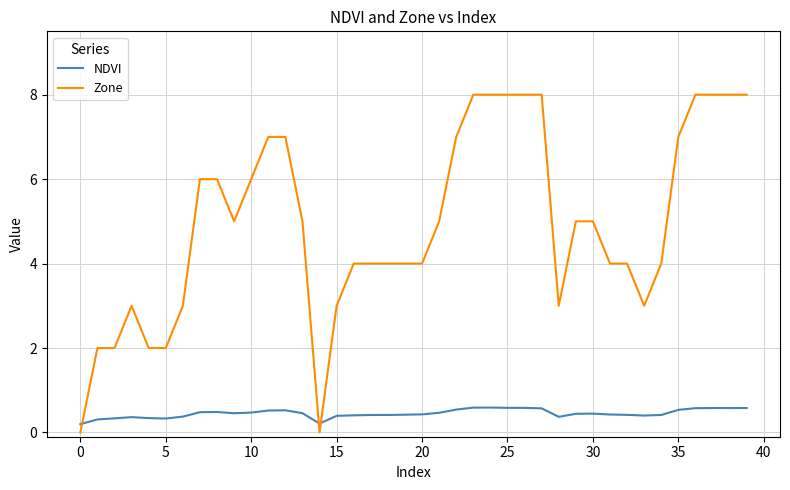

What is the difference between the maximum and minimum values in the NDVI series?

0.4